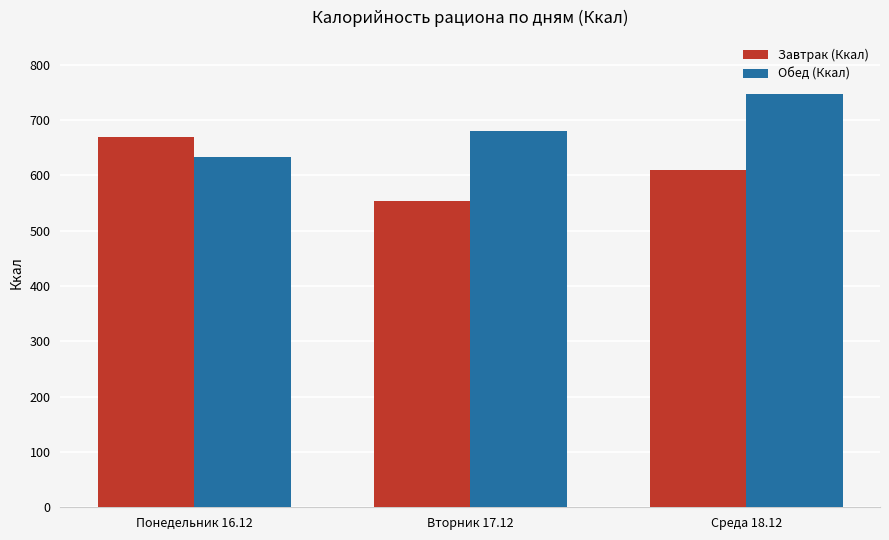

The value of Завтрак (Ккал) at Среда 18.12 is 609.7. True or false?

True